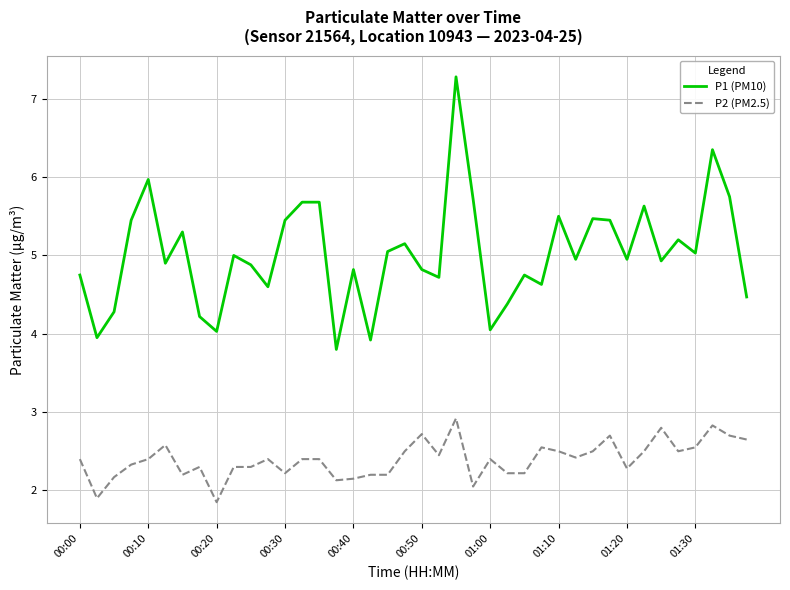

True or false: P1 (PM10) and P2 (PM2.5) intersect in this chart.

False